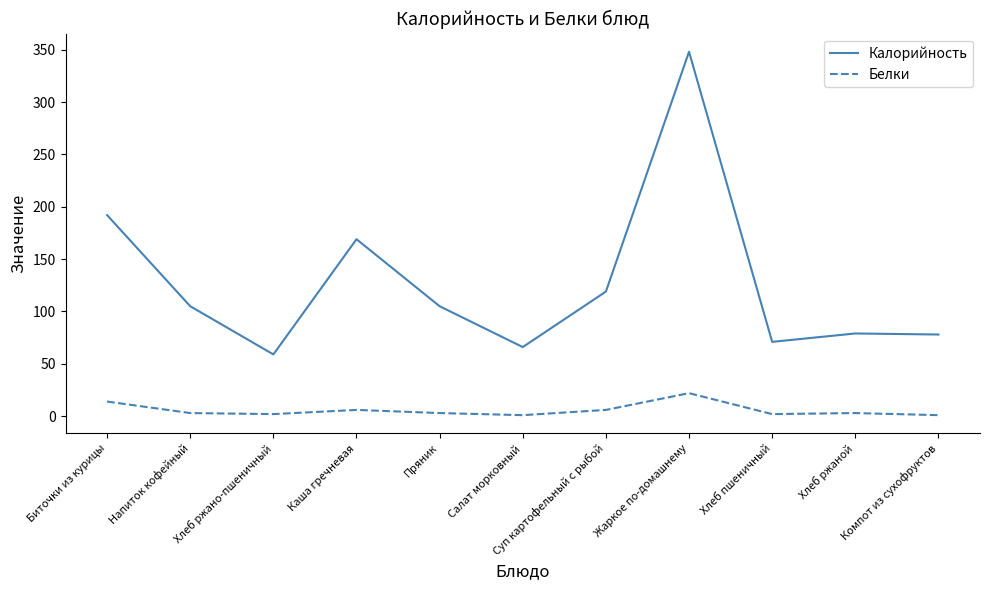

What is the difference between the maximum and minimum values in the Белки series?

21